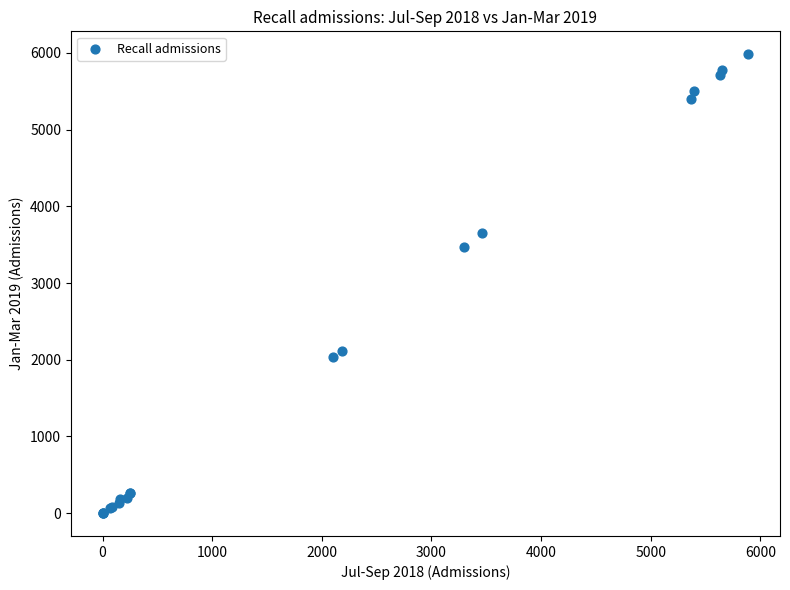

What Y value in the scatter plot is closest to 2991?

3470